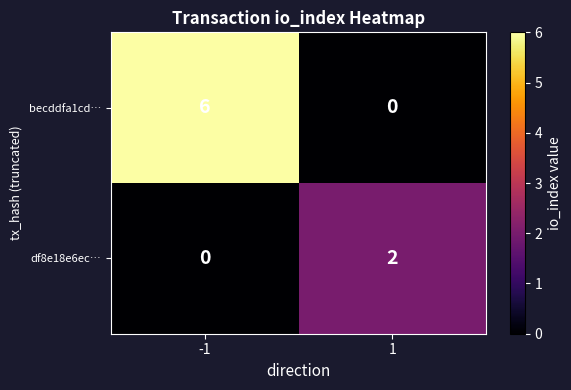

At how many categories does at least one series exceed 5?

1